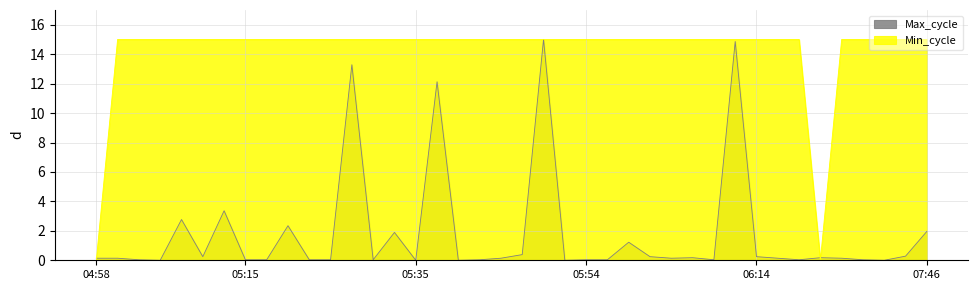

Reading left to right, transcribe all the data shown in this chart.

Samples: 0.0	15.0	15.0	15.0	15.0	15.0	15.0	15.0	15.0	15.0	15.0	15.0	15.0	15.0	15.0	15.0	15.0	15.0	15.0	15.0	15.0	15.0	15.0	15.0	15.0	15.0	15.0	15.0	15.0	15.0	15.0	15.0	15.0	15.0	0.0	15.0	15.0	15.0	15.0	15.0
Max_cycle: 0.1	0.1	0.0	0.0	2.8	0.2	3.4	0.0	0.0	2.3	0.0	0.0	13.3	0.0	1.9	0.0	12.1	0.0	0.0	0.1	0.4	15.0	0.0	0.0	0.0	1.2	0.2	0.1	0.2	0.0	14.9	0.2	0.1	0.0	0.2	0.1	0.0	0.0	0.3	2.0